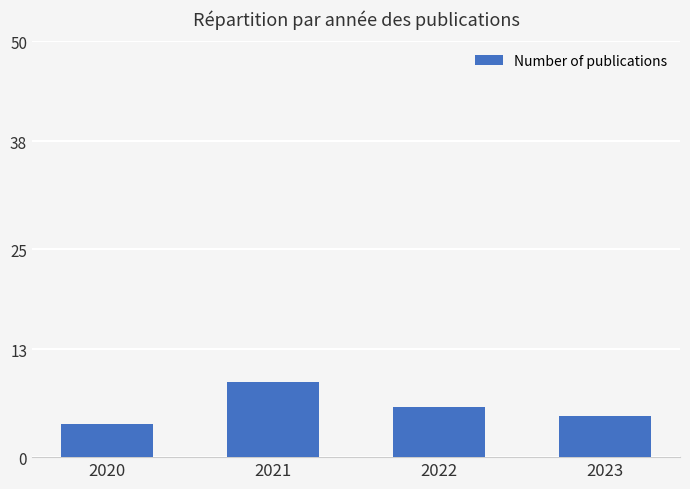

How many values are below 6?

2